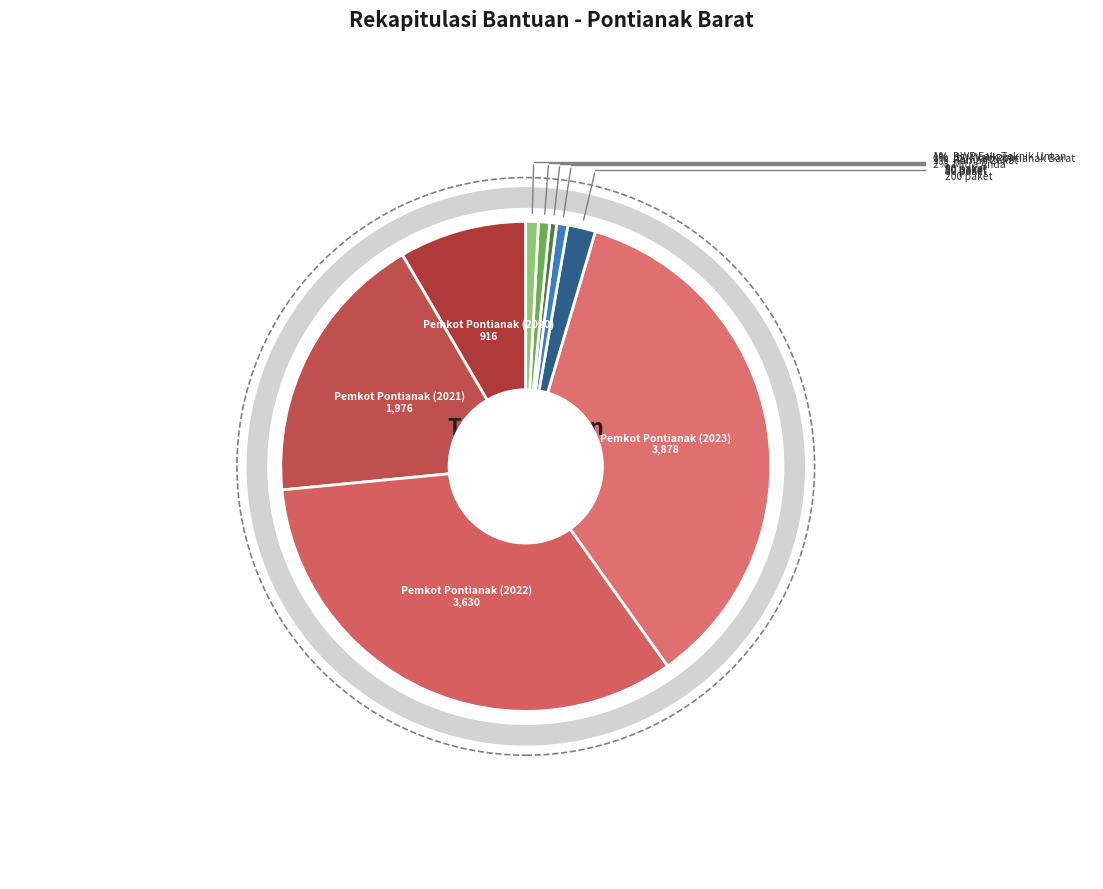

Is there any slice that represents more than half of the pie?

No